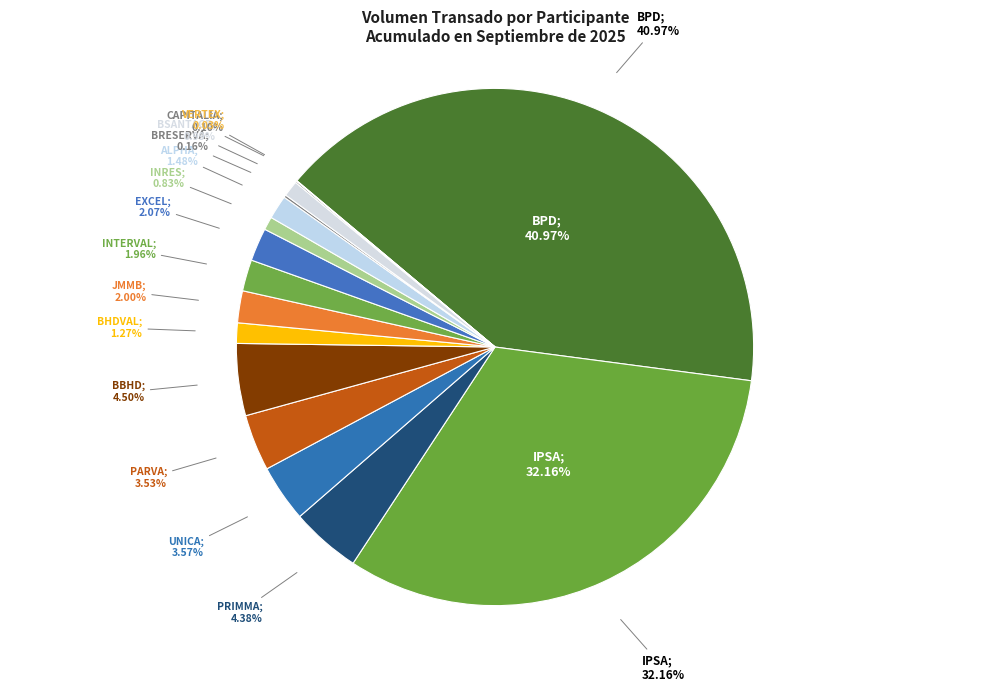

Which slice is the largest?

BPD